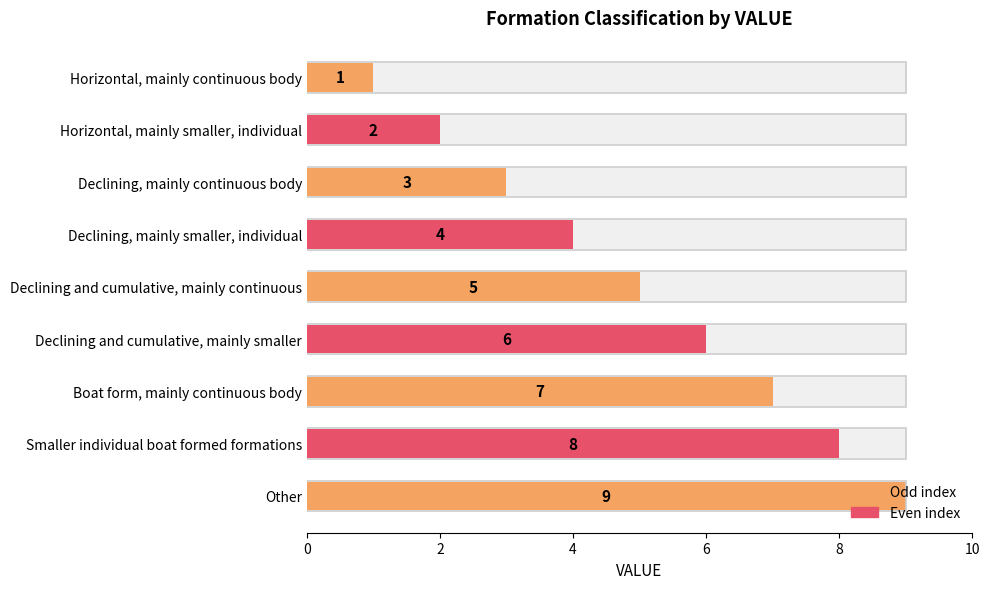

Are the bars grouped side by side (vs. stacked)?

No